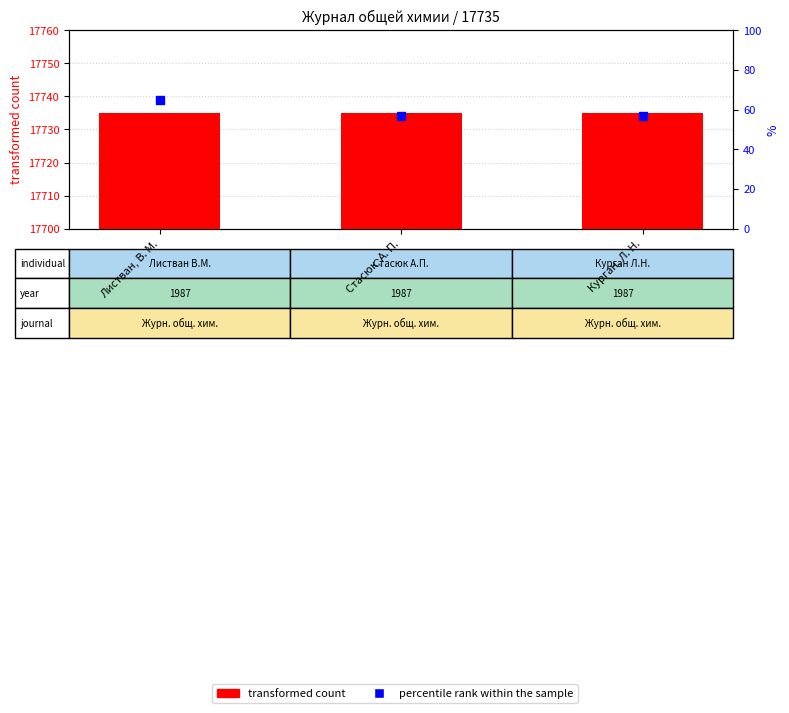

Is the value of percentile rank within the sample at Листван, В. М. greater than the value of transformed count at Курган, Л. Н.?

No